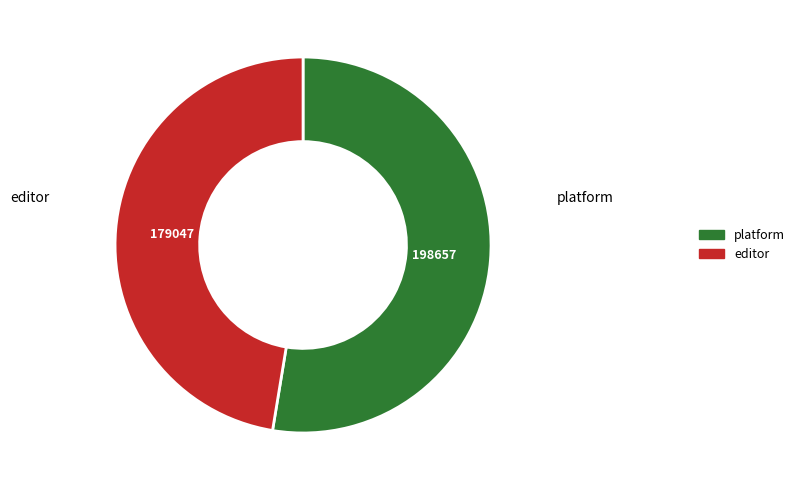

Count the number of slices in the pie.

2